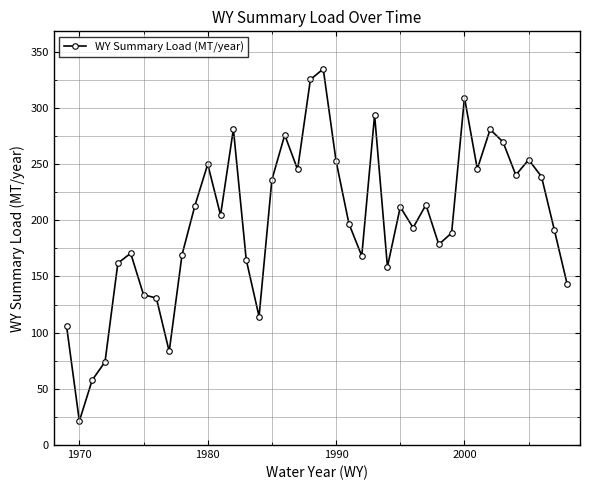

True or false: there are more than 2 points higher than both neighbors.

True